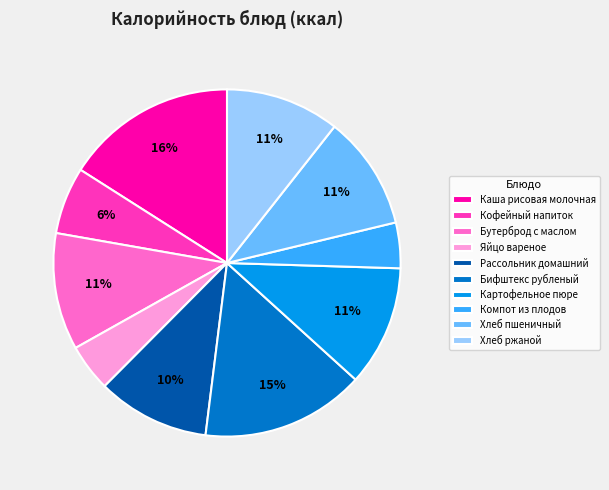

To the nearest percent, what is the average slice percentage?

10%